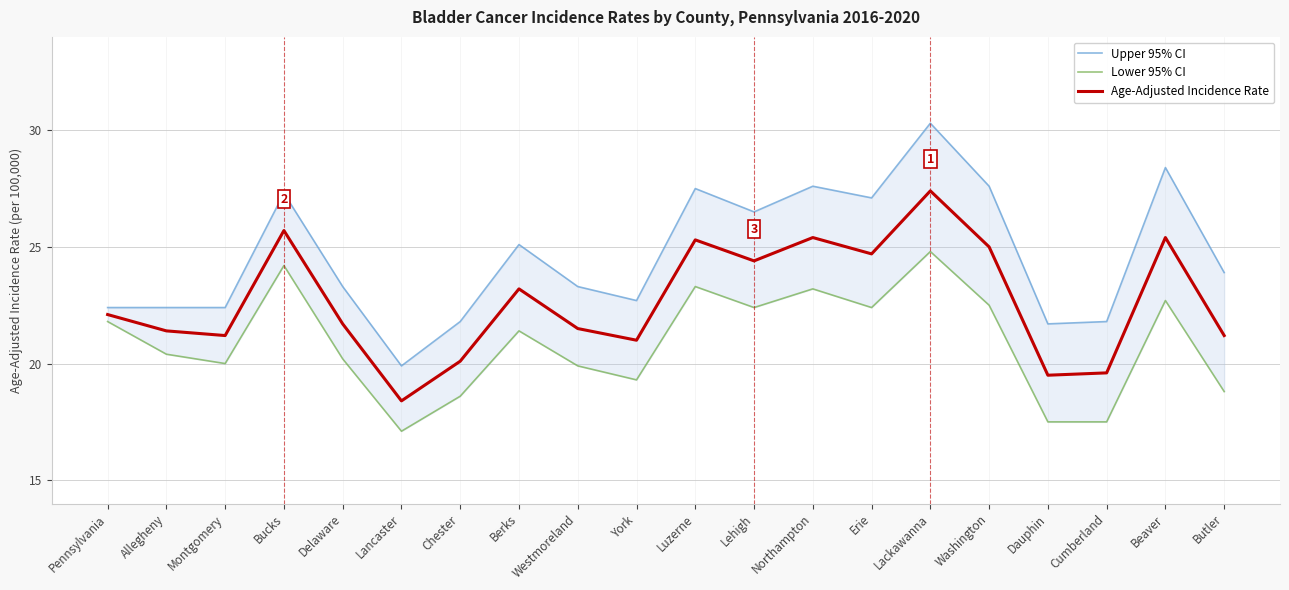

At which label is Age-Adjusted Incidence Rate closest to 22?

Pennsylvania